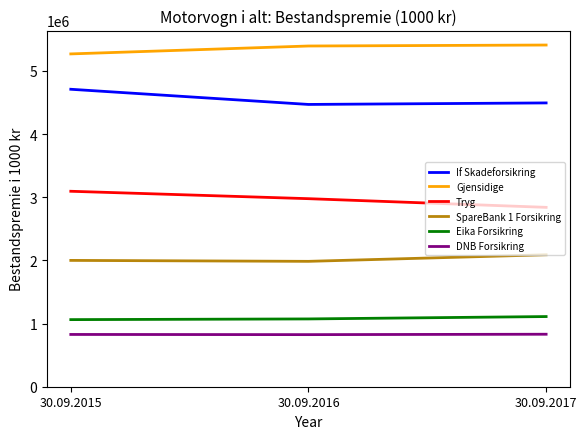

Is it true that Tryg equals 1923291 at 30.09.2017?

False